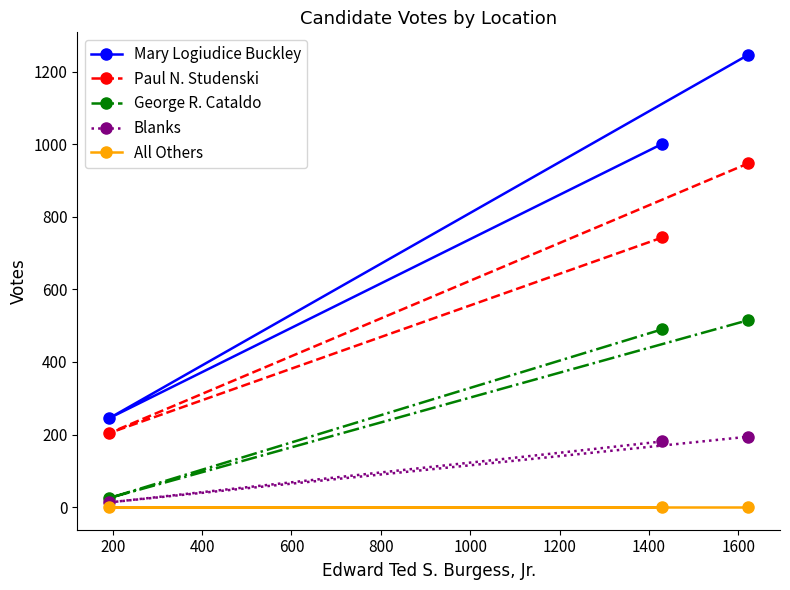

Which series has the widest spread of values?

Mary Logiudice Buckley